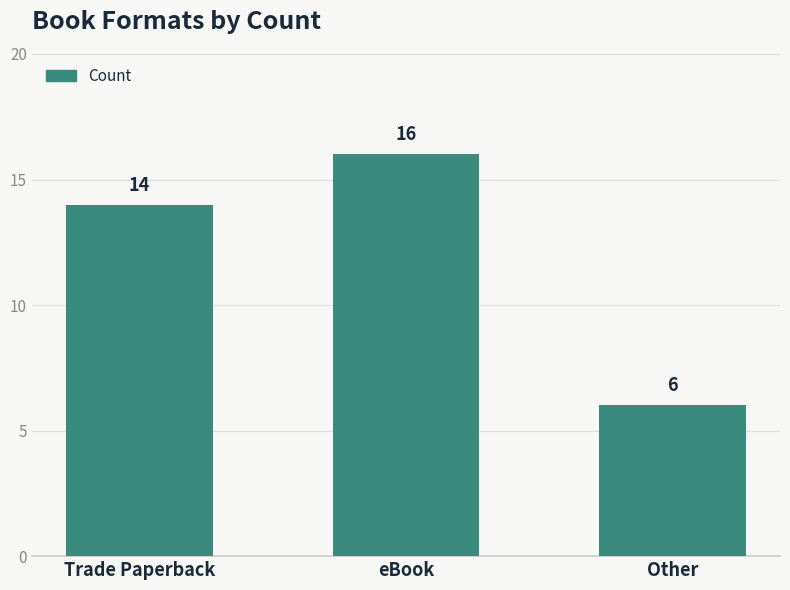

Reading right to left, what are all the values shown in this chart?

6	16	14